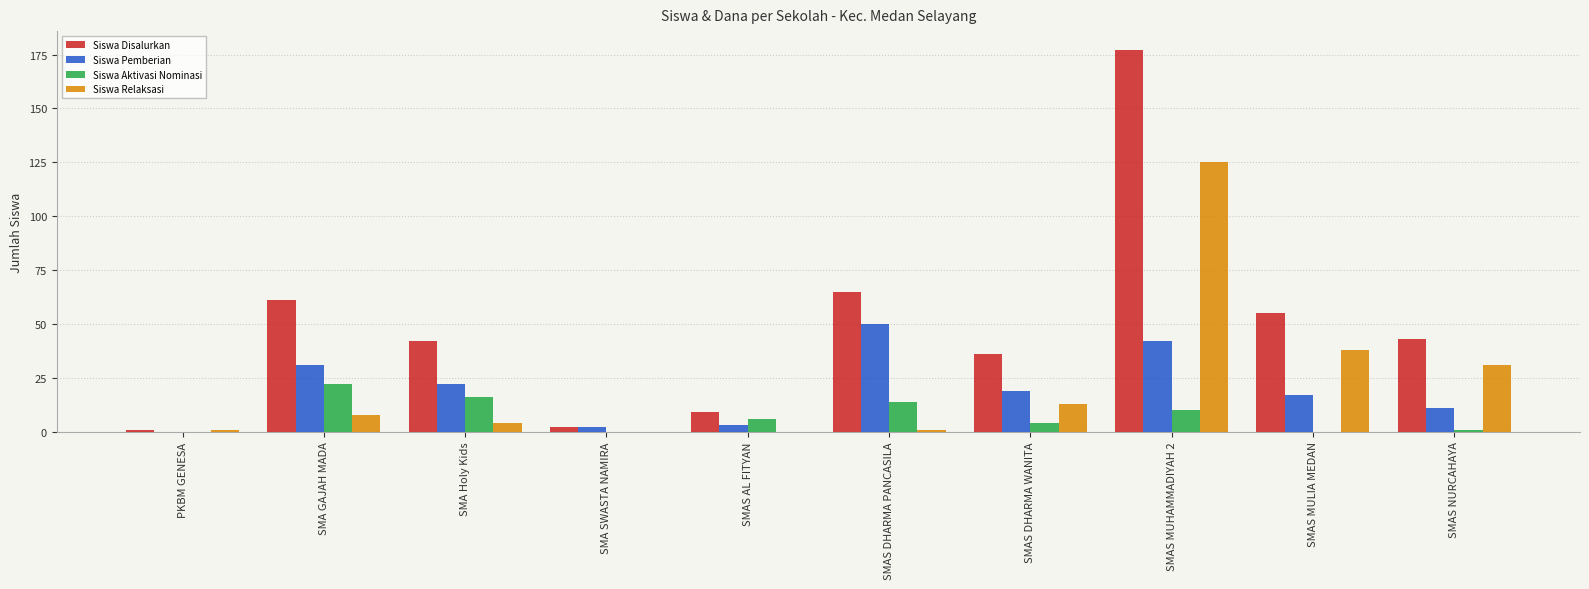

At which category is the sum across all series the highest?

SMAS MUHAMMADIYAH 2